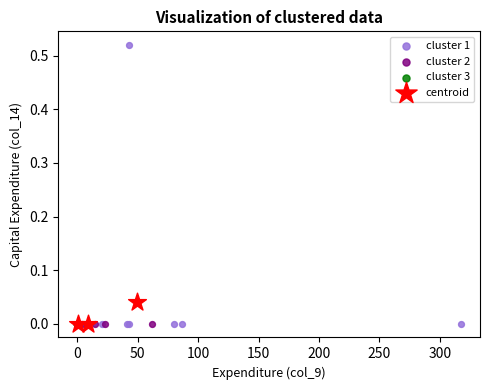

Which series contains the highest Y value?

cluster 1